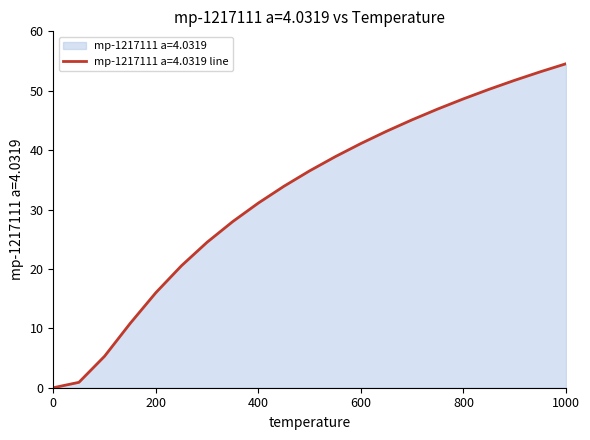

List the labels in order of value, largest first.

1000.0, 950.0, 900.0, 850.0, 800.0, 750.0, 700.0, 650.0, 600.0, 550.0, 500.0, 450.0, 400.0, 350.0, 300.0, 250.0, 200.0, 150.0, 100.0, 50.0, 0.0